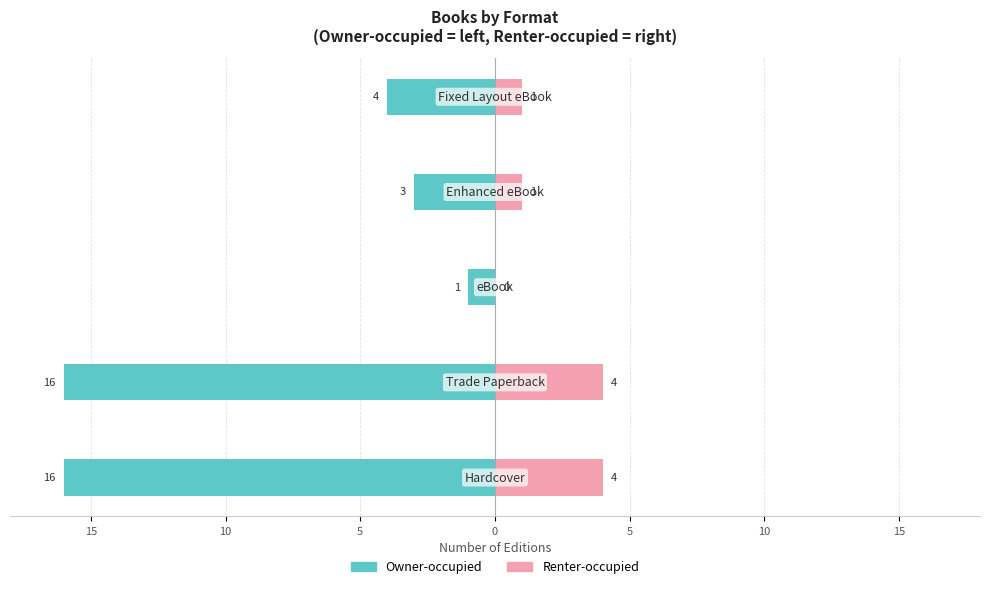

What is the average value of the Renter-occupied series?

2